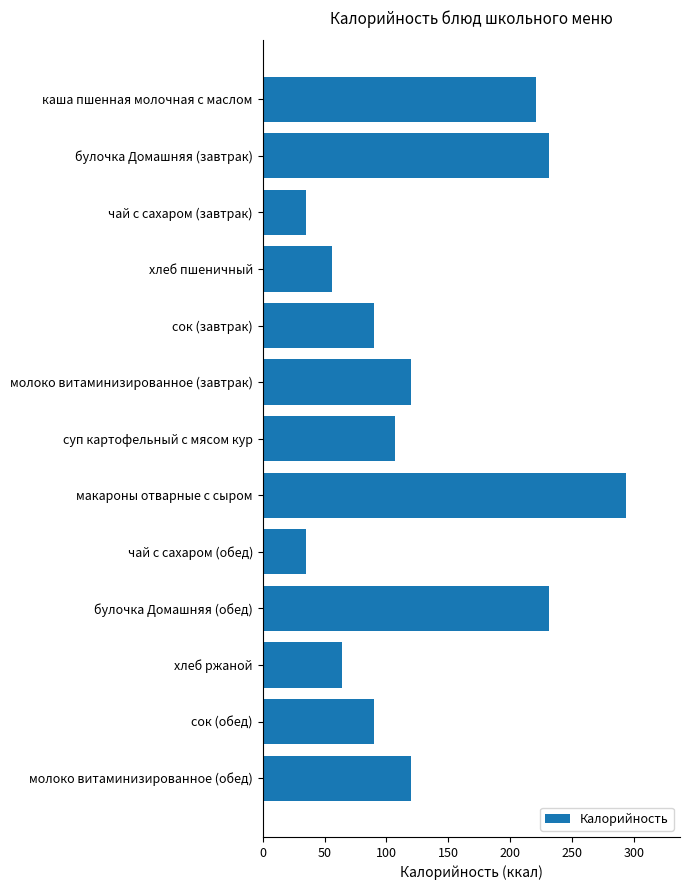

Are the bars horizontal?

Yes